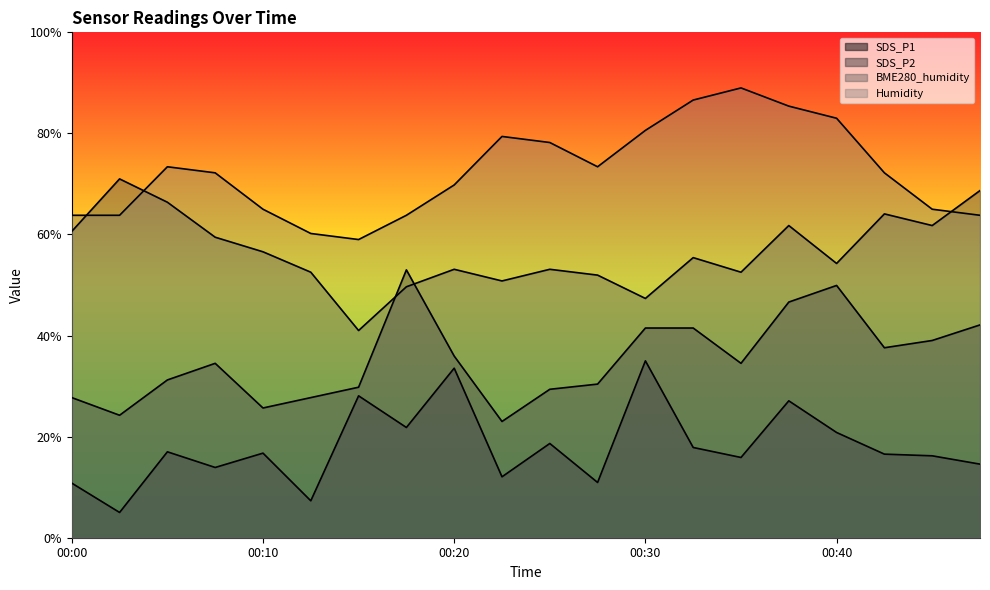

Does the chart display data point markers on the line(s)?

No